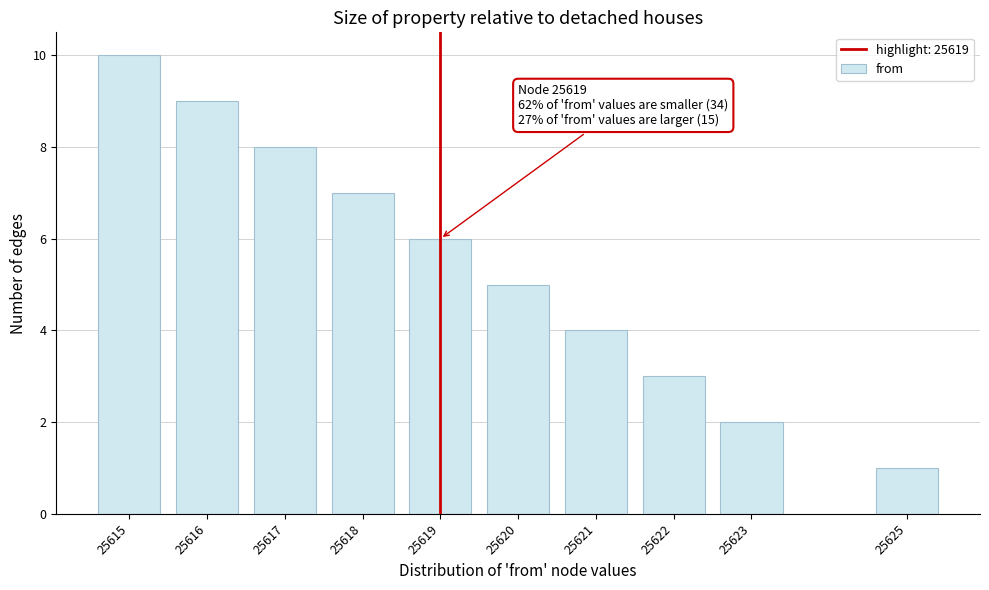

Reading left to right, transcribe all the data shown in this chart.

10	9	8	7	6	5	4	3	2	1